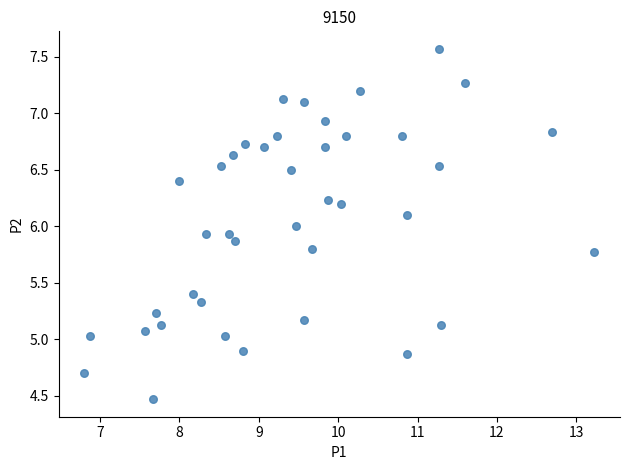

What is the range of Y values (max minus min)?

3.1